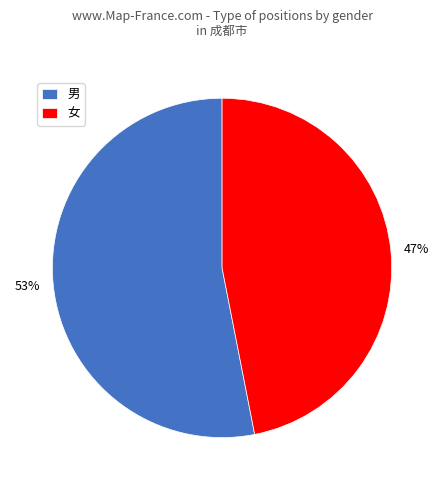

Is there a majority slice in this chart?

Yes